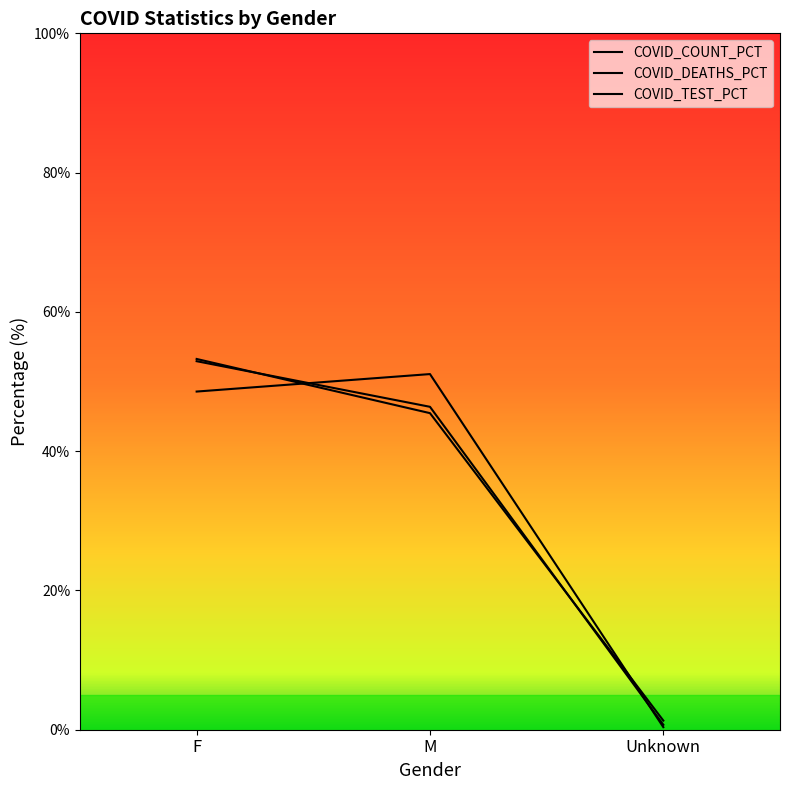

What are all the series names shown in the legend?

COVID_COUNT_PCT, COVID_DEATHS_PCT, COVID_TEST_PCT